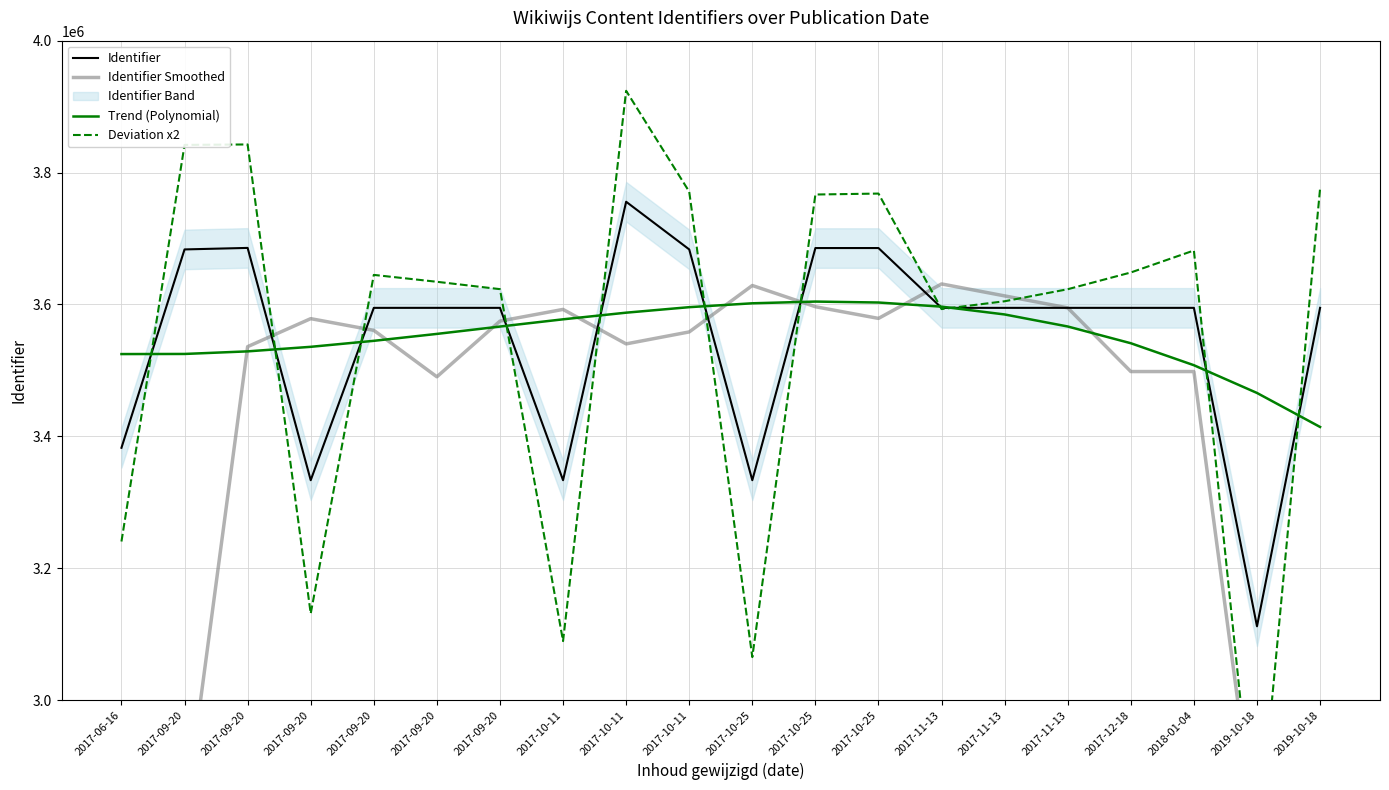

What is the difference between the maximum and minimum values in the Trend (Polynomial) series?

190153.7